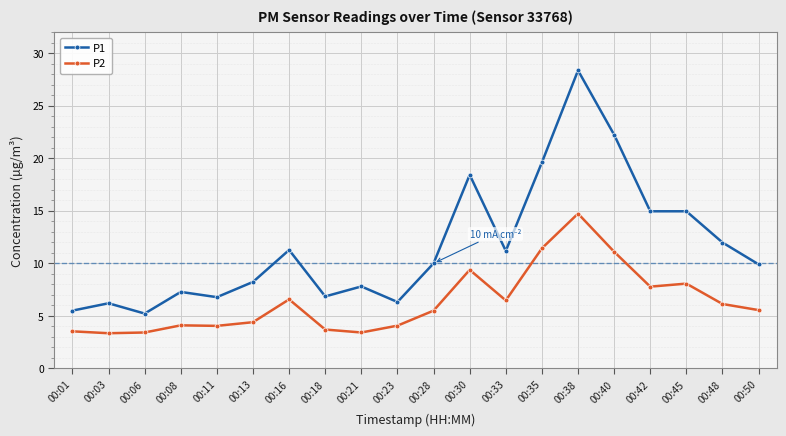

True or false: P1 and P2 intersect in this chart.

False